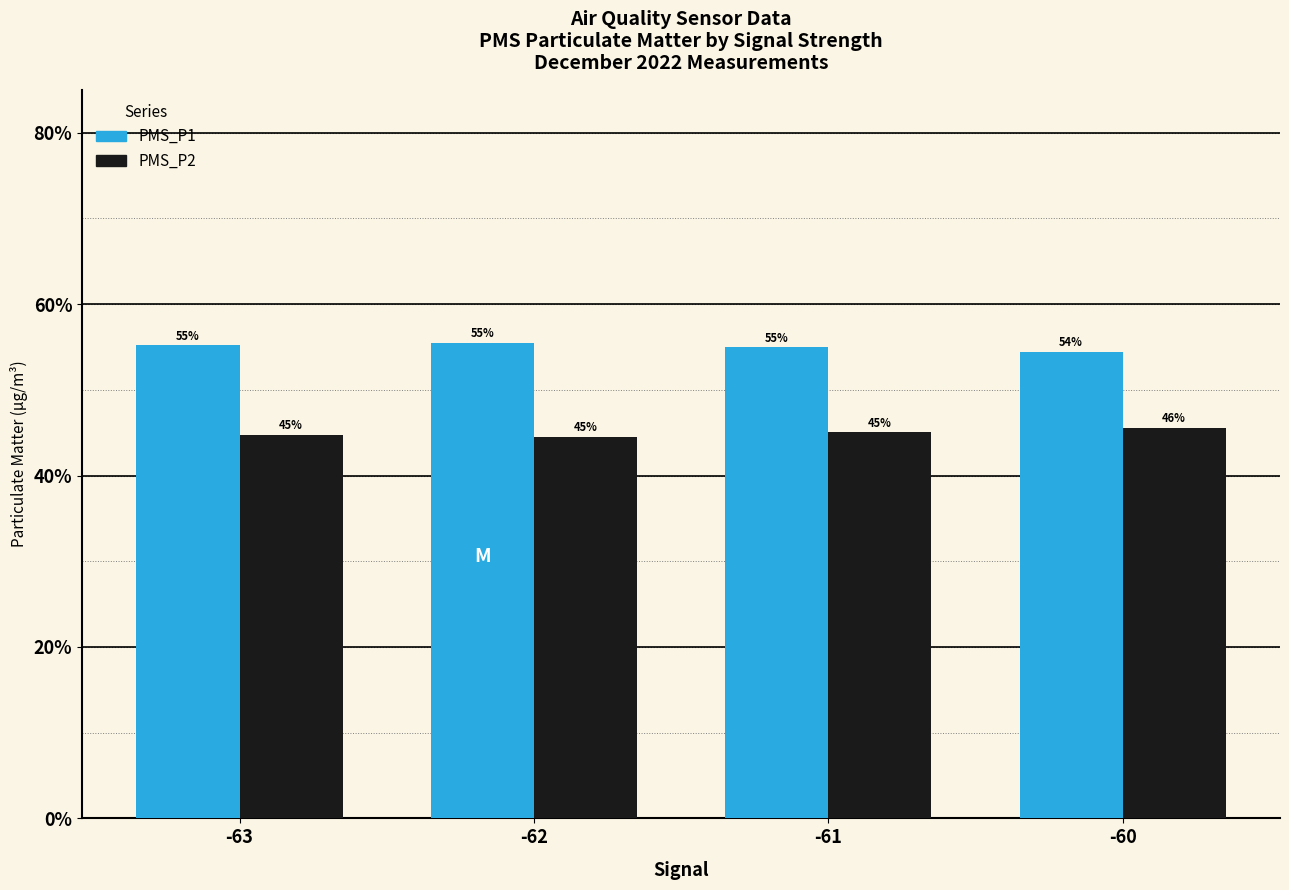

What is the maximum value for PMS_P2?

45.6